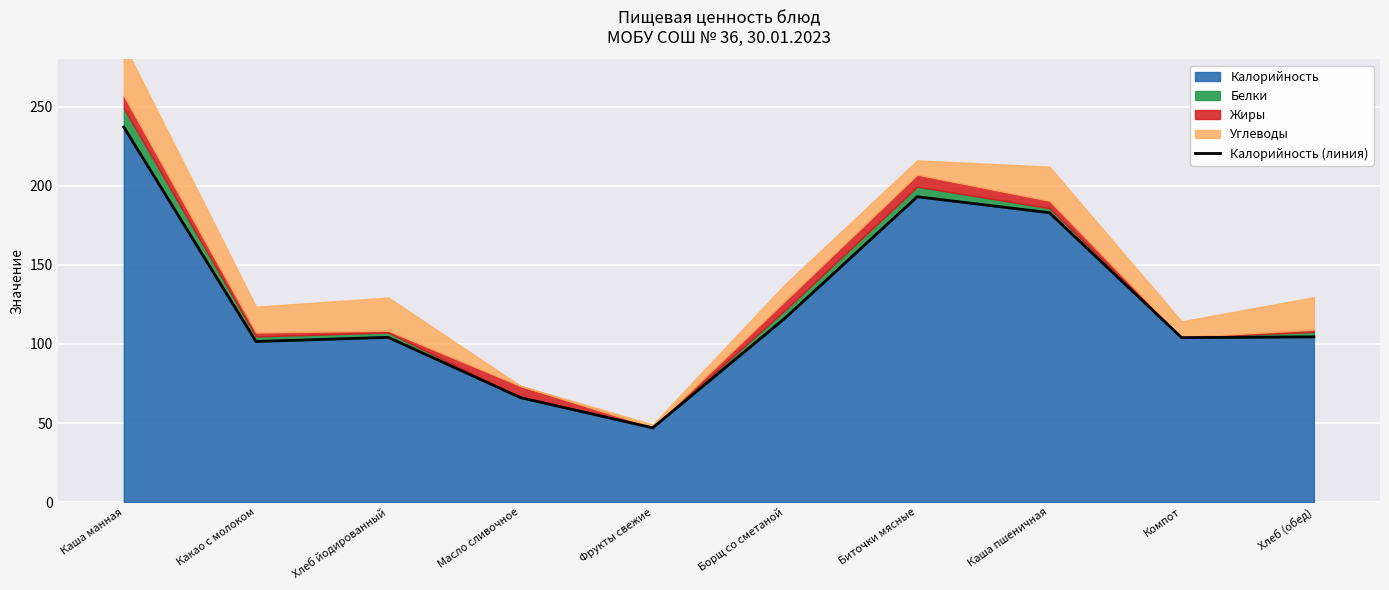

Reading left to right, transcribe all the data shown in this chart.

Каша манная=237.1	Какао с молоком=101.6	Хлеб йодированный=104.2	Масло сливочное=66.1	Фрукты свежие=47.0	Борщ со сметаной=116.3	Биточки мясные=193.1	Каша пшеничная=183.0	Компот=104.0	Хлеб (обед)=104.5